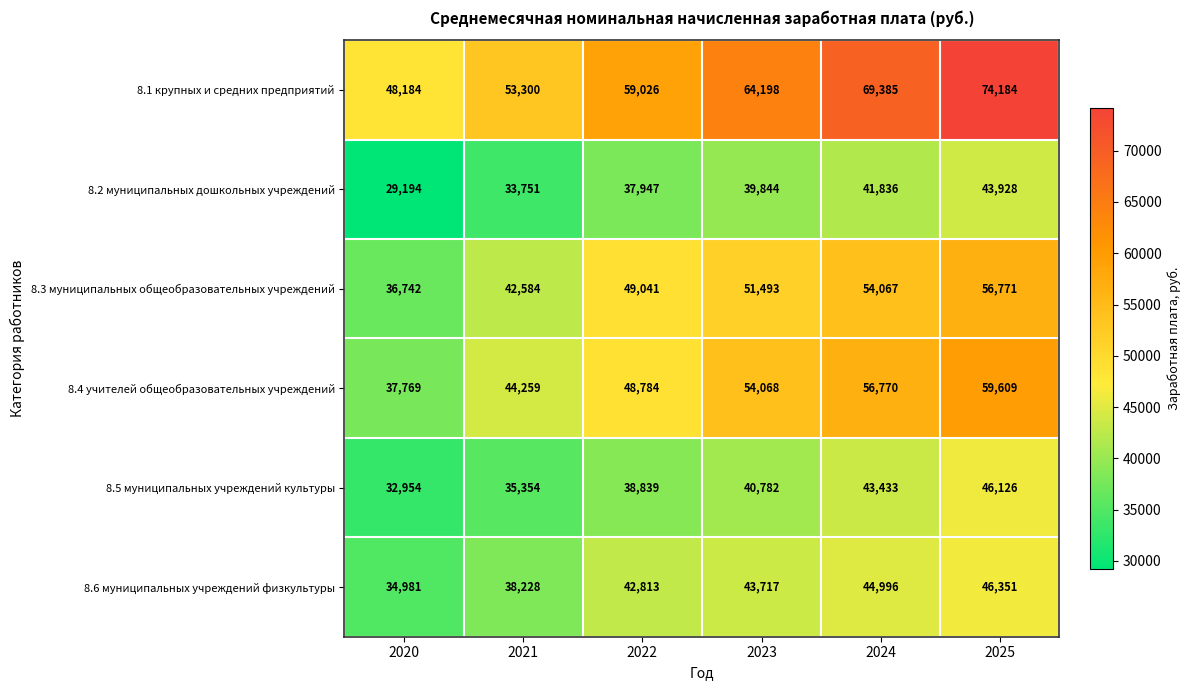

The value of 8.4 учителей общеобразовательных учреждений at 2020 is 37769. True or false?

True